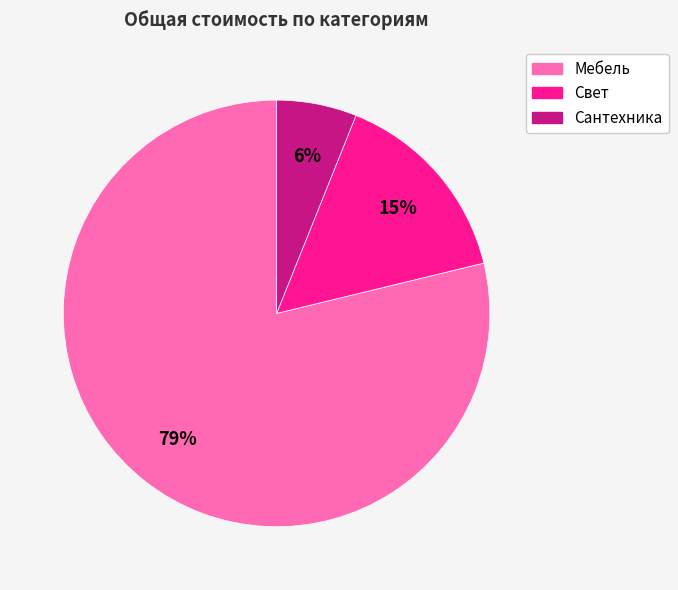

Do Сантехника and Свет together represent more than half of the pie?

No